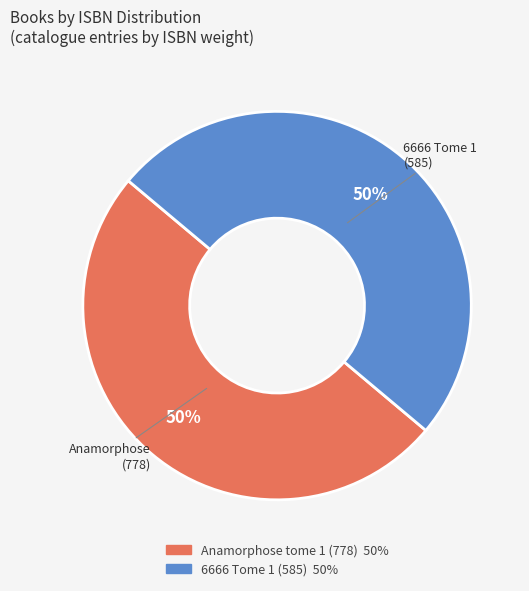

Count the number of slices in the pie.

2